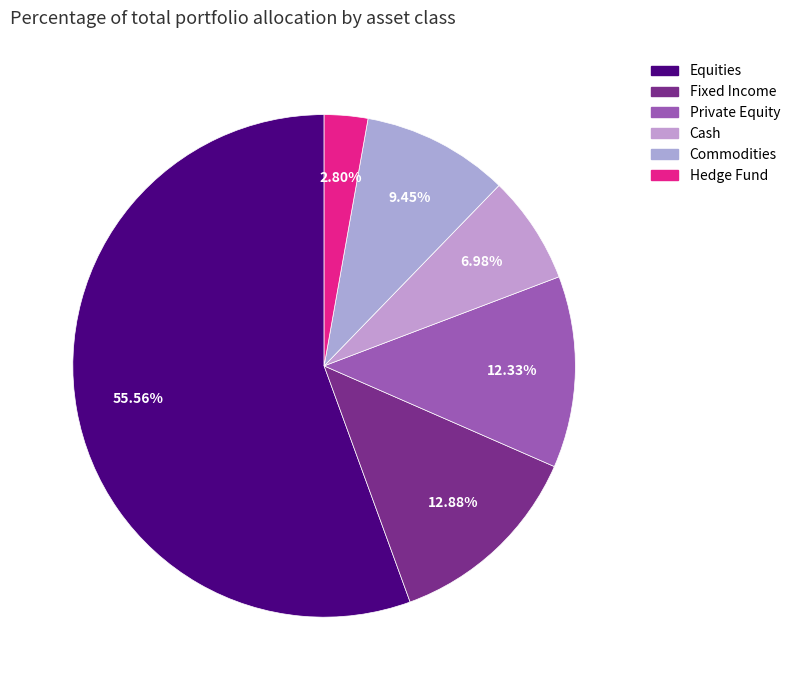

To the nearest percent, what is the difference between the Fixed Income and Equities slice percentages?

43%